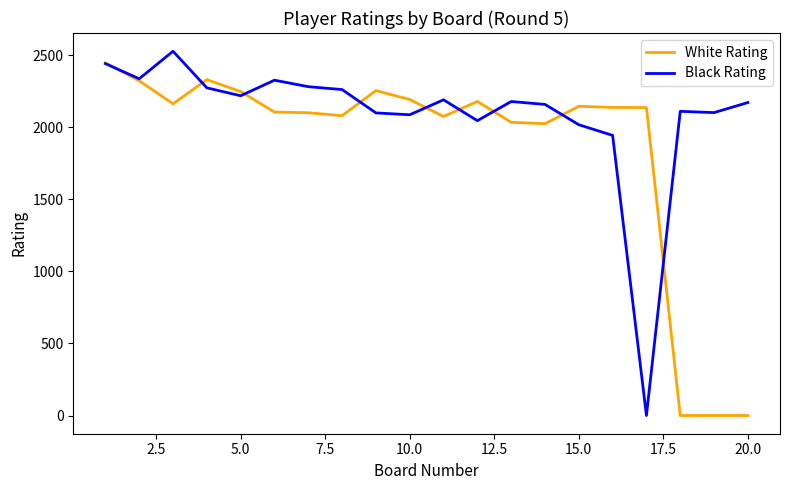

Which series has the largest total across all categories?

Black Rating